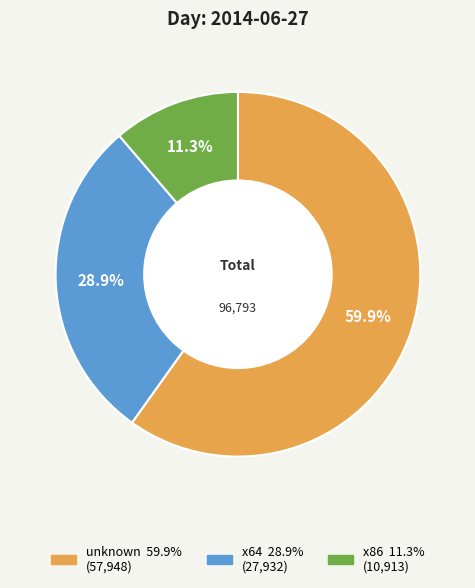

What is the smallest slice in the pie chart?

x86